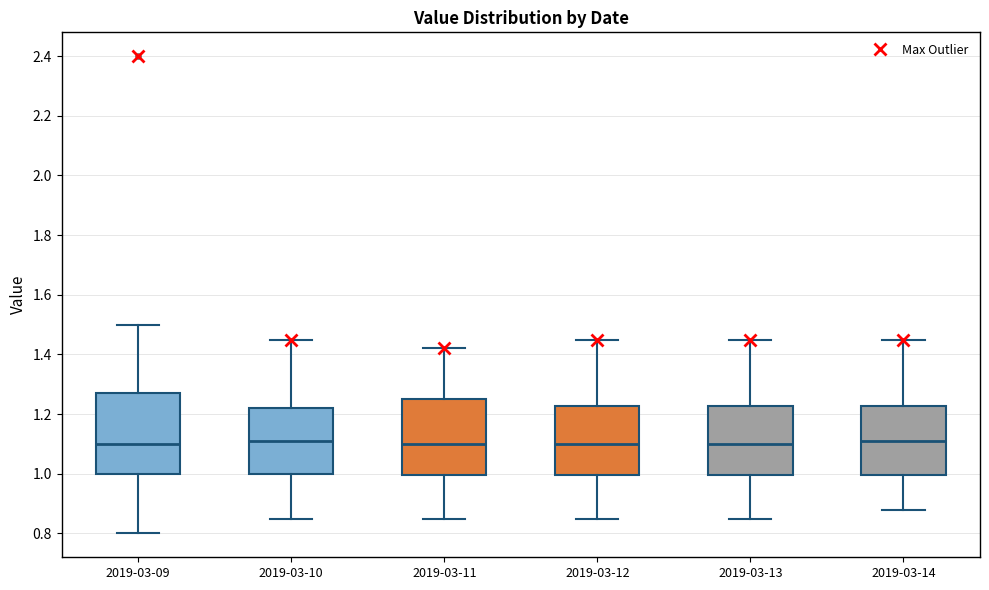

Where is the upper edge of the box for 2019-03-14 on the y-axis? The values are not printed on the chart, so give them approximately, as read against the axis.

1.22